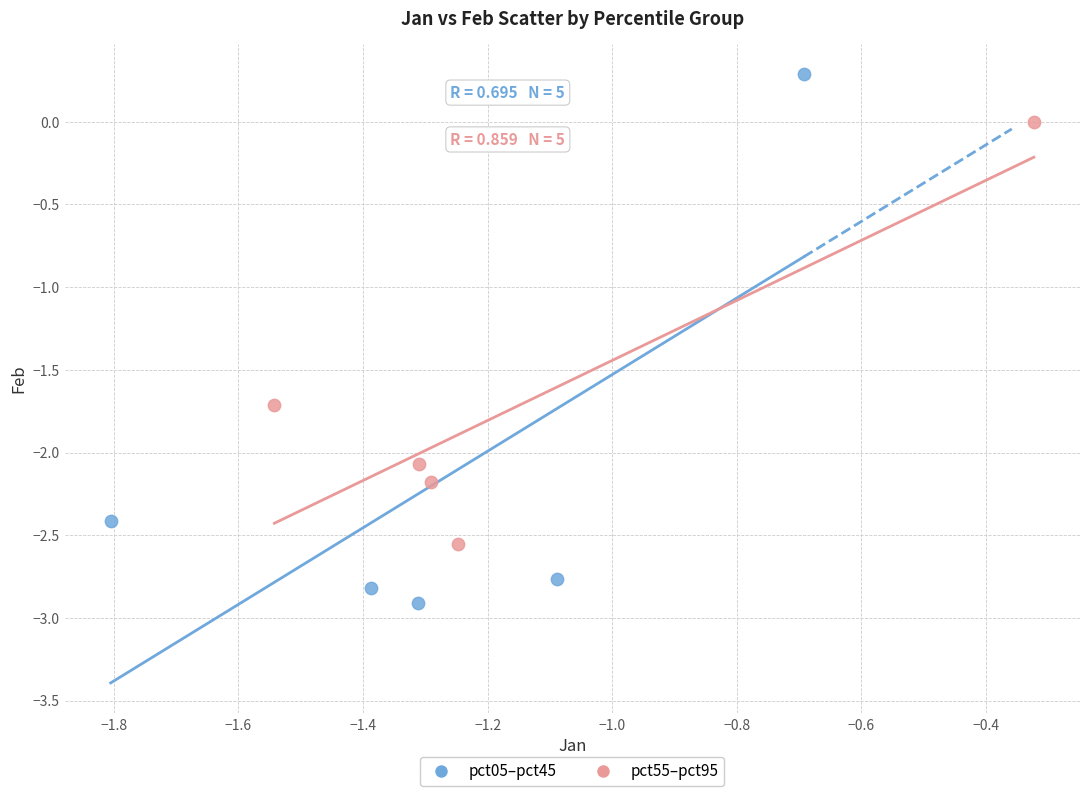

What are all the series names shown in the legend?

pct05–pct45, pct55–pct95